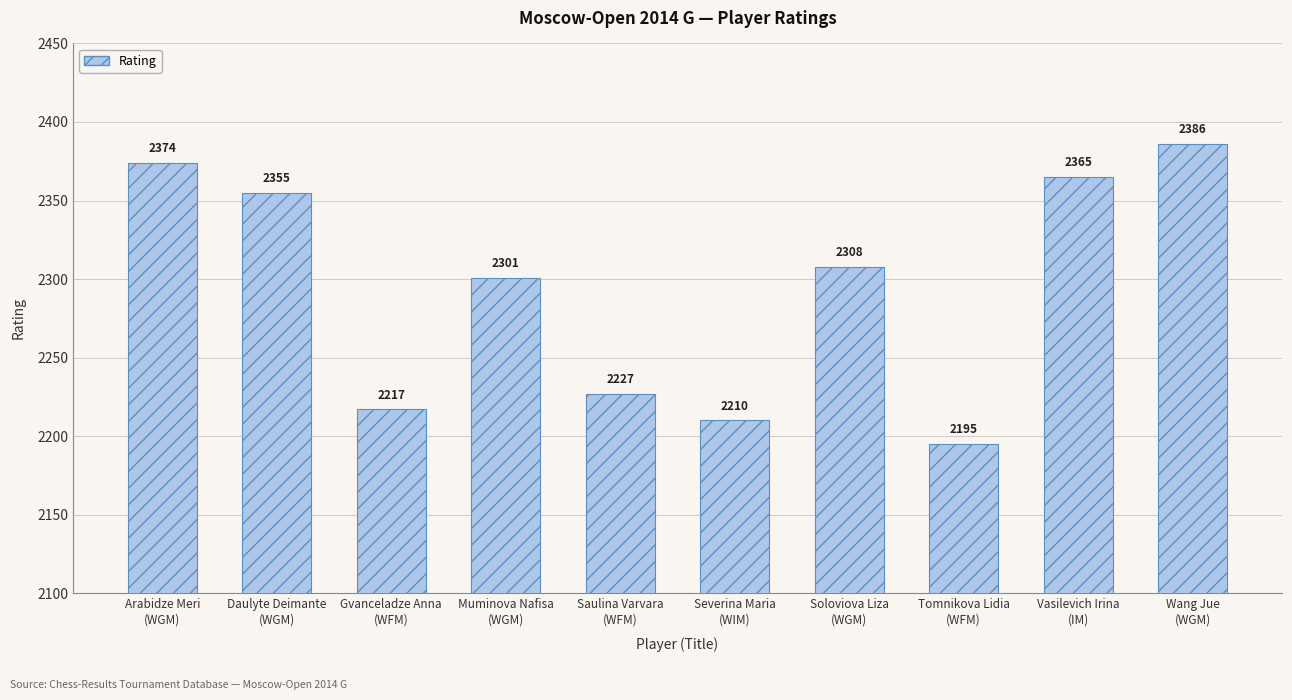

Where does the data first go above 2308?

Arabidze Meri
(WGM)